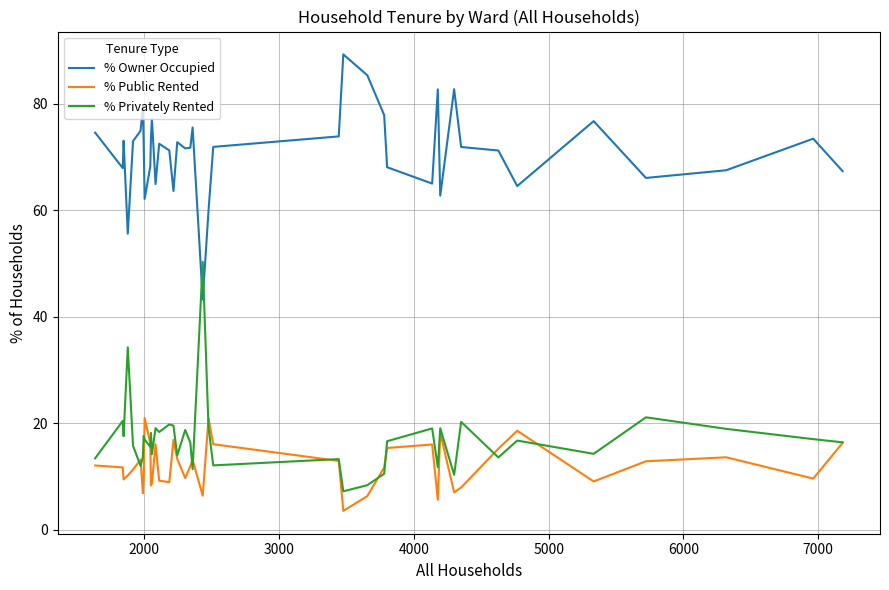

True or false: % Owner Occupied and % Privately Rented cross at least once.

True